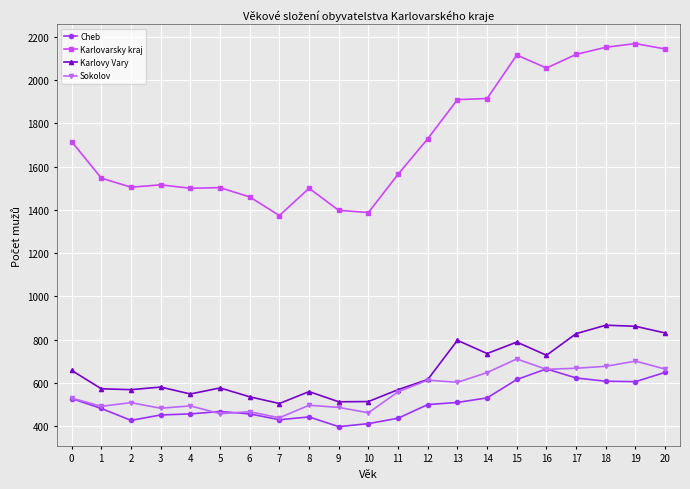

In Karlovy Vary, how many points are lower than both neighbors (excluding endpoints)?

6